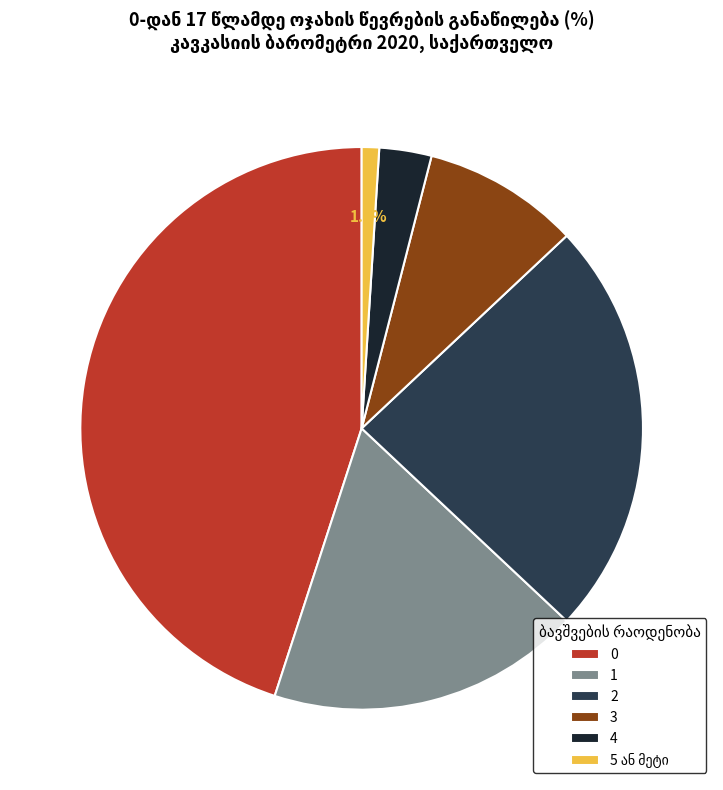

Does 3 represent more than half of the total?

No